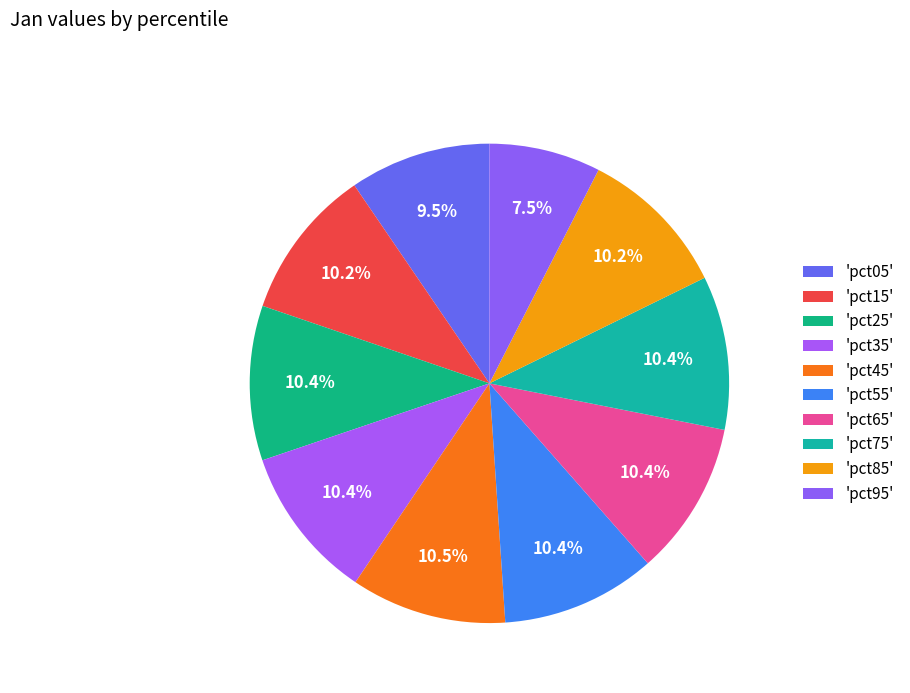

Count the number of slices in the pie.

10